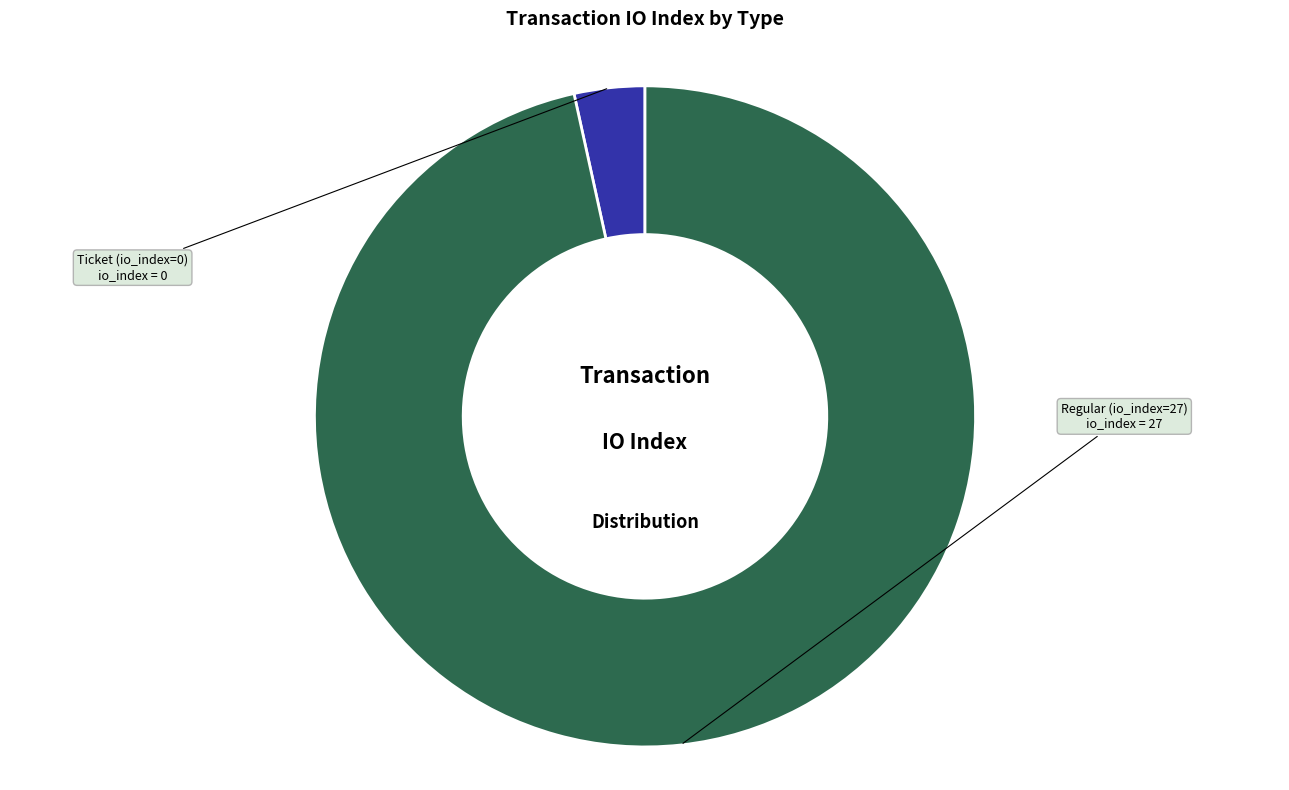

Is it true that Regular (io_index=27) is 97% of the pie?

True